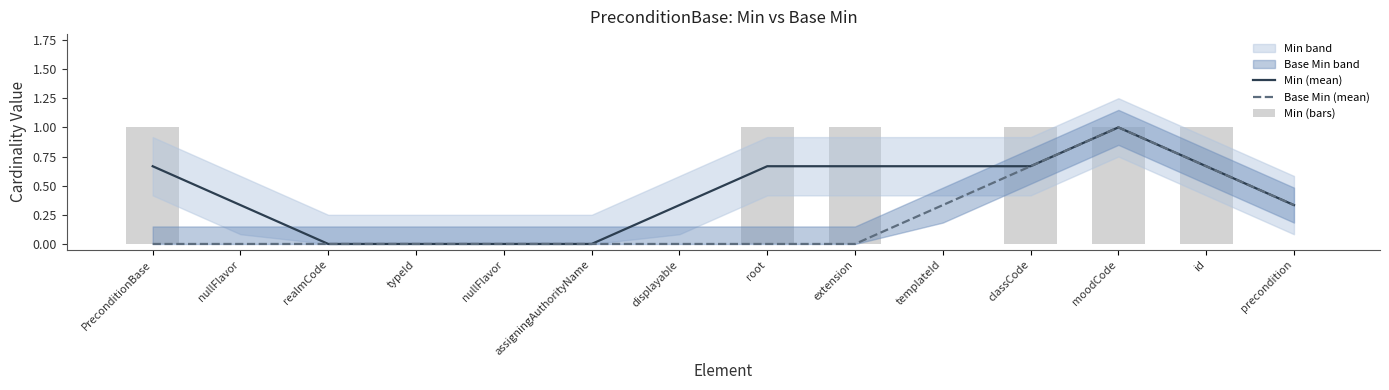

Reading left to right, extract all data points from this chart.

Min (mean): PreconditionBase=0.7	nullFlavor=0.3	realmCode=0.0	typeId=0.0	nullFlavor=0.0	assigningAuthorityName=0.0	displayable=0.3	root=0.7	extension=0.7	templateId=0.7	classCode=0.7	moodCode=1.0	id=0.7	precondition=0.3
Base Min (mean): PreconditionBase=0.0	nullFlavor=0.0	realmCode=0.0	typeId=0.0	nullFlavor=0.0	assigningAuthorityName=0.0	displayable=0.0	root=0.0	extension=0.0	templateId=0.3	classCode=0.7	moodCode=1.0	id=0.7	precondition=0.3
Min (bars): PreconditionBase=1.0	nullFlavor=0.0	realmCode=0.0	typeId=0.0	nullFlavor=0.0	assigningAuthorityName=0.0	displayable=0.0	root=1.0	extension=1.0	templateId=0.0	classCode=1.0	moodCode=1.0	id=1.0	precondition=0.0